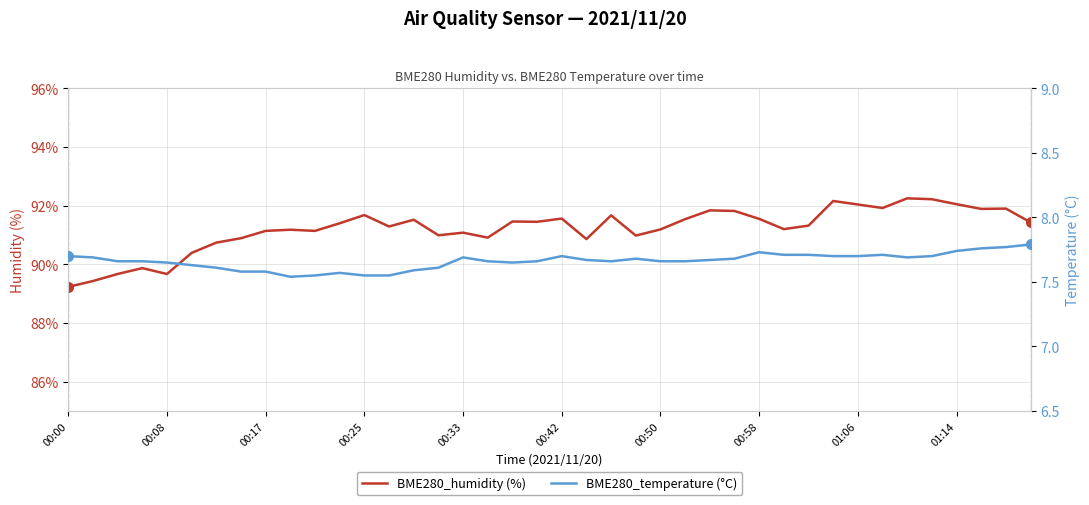

What is the maximum value shown in the chart?

92.2